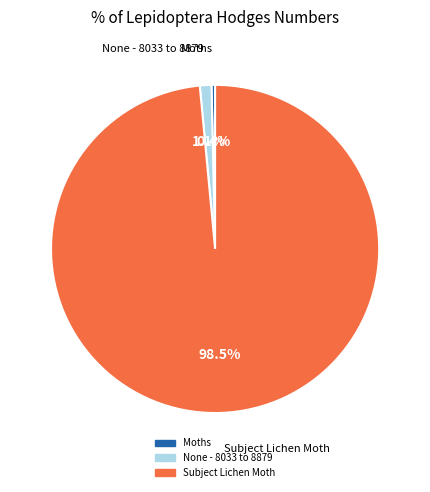

Is None - 8033 to 8879 the majority of the pie?

No